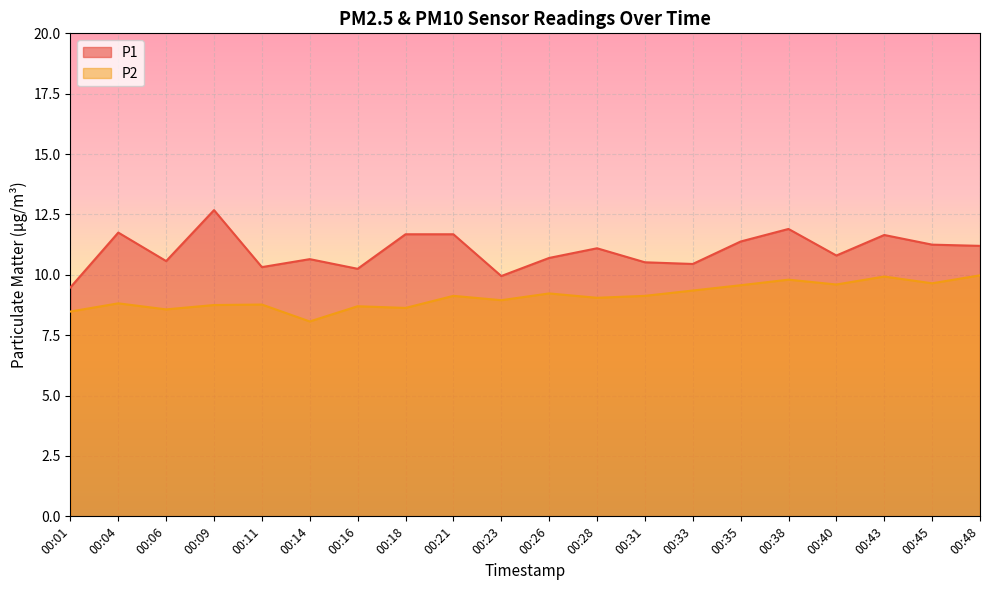

What is the difference between the maximum and second lowest values in the P1 series?

2.7